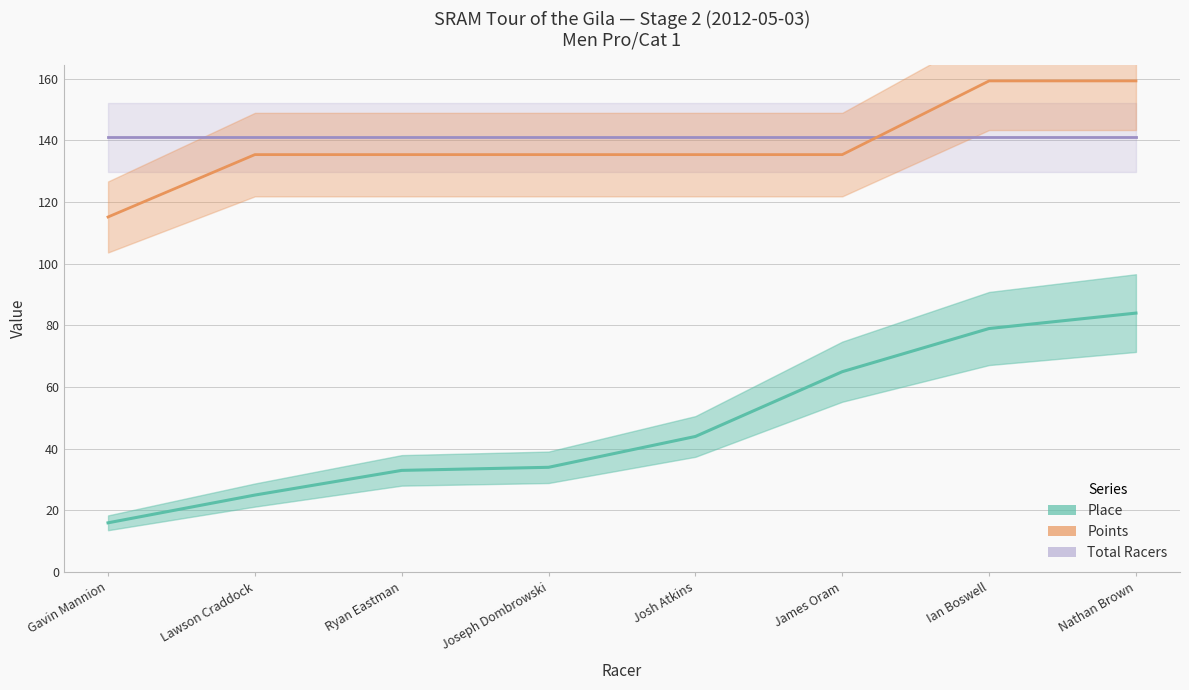

Does the chart have visible grid lines?

Yes